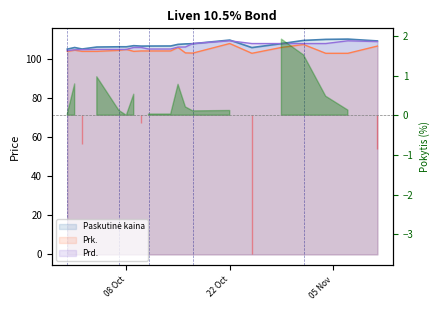

Which series has the largest total across all categories?

Paskutinė kaina